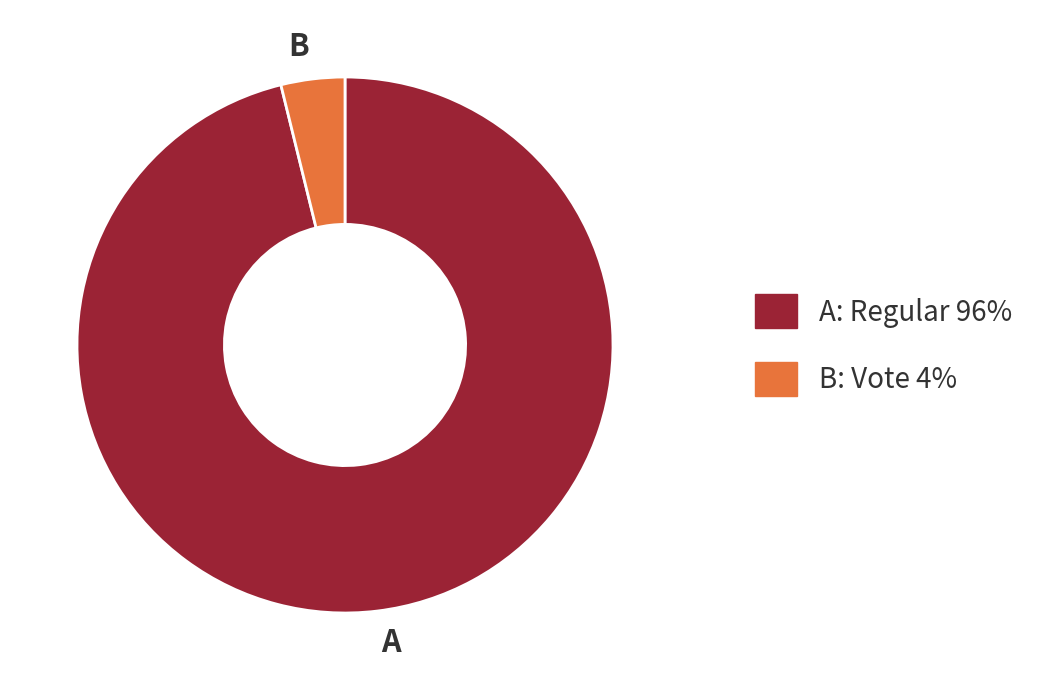

Is the sum of A and B greater than half?

Yes